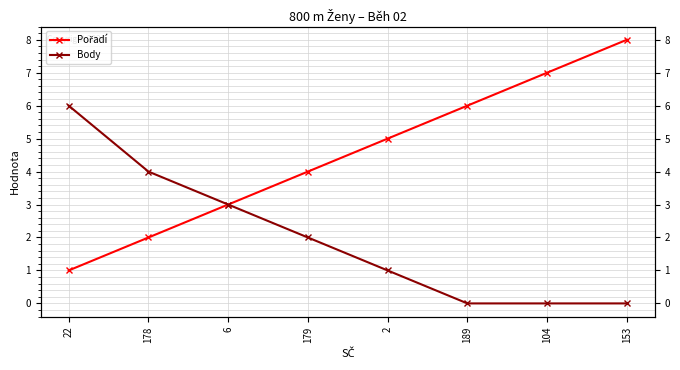

What are all the series names shown in the legend?

Pořadí, Body